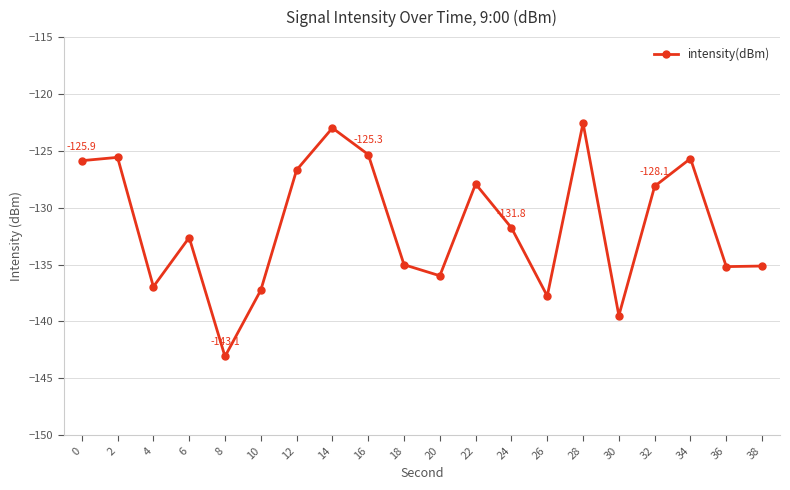

The chart shows a value of -60.7 at 26. True or false?

False